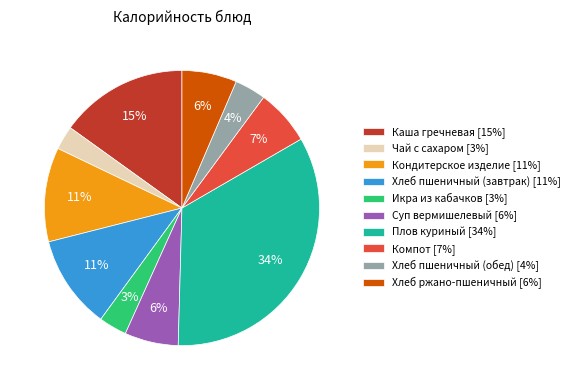

What percentage is the Плов куриный slice, to the nearest percent?

34%